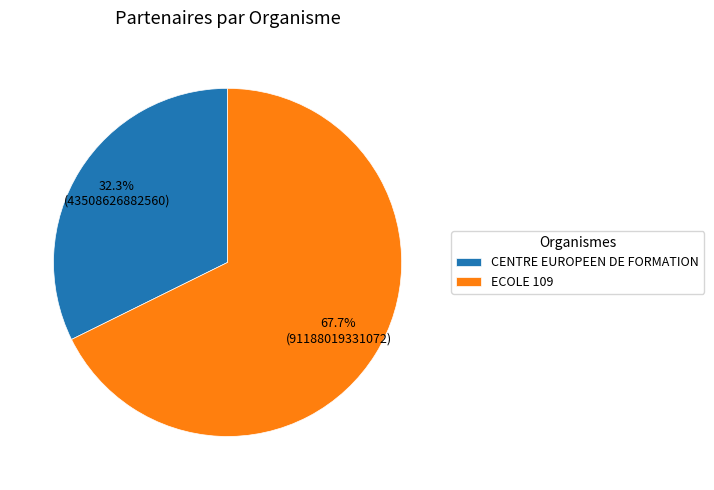

To the nearest percent, what is the average slice percentage?

50%